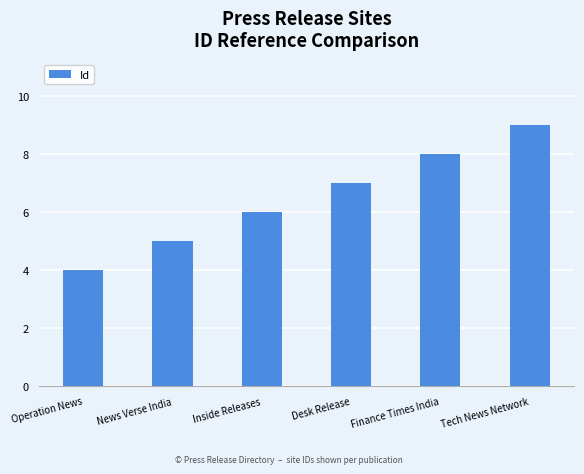

What is the change in value from News Verse India to Finance Times India?

+3